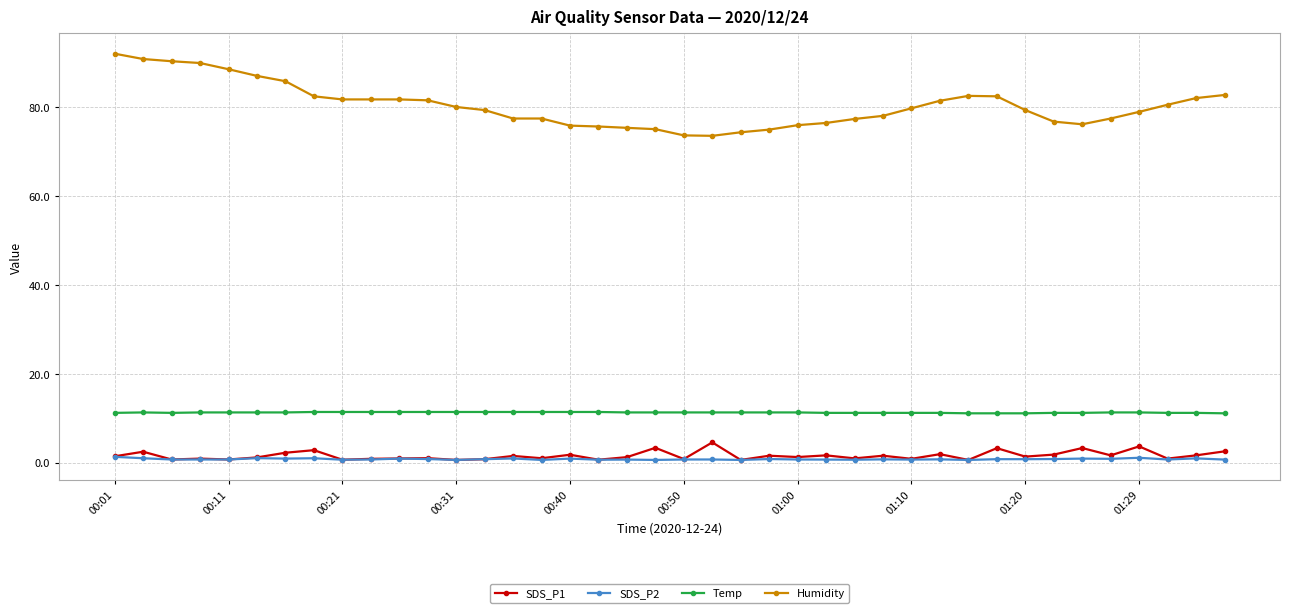

Which series has the largest range (max minus min)?

Humidity